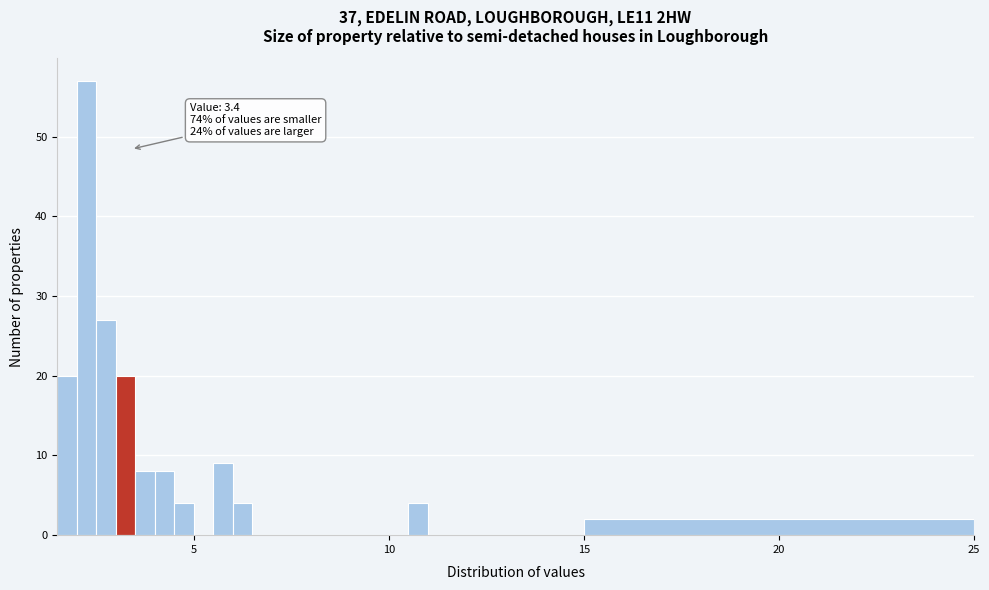

Read against the x-axis, roughly where is the centre of the tallest bar?

2.5